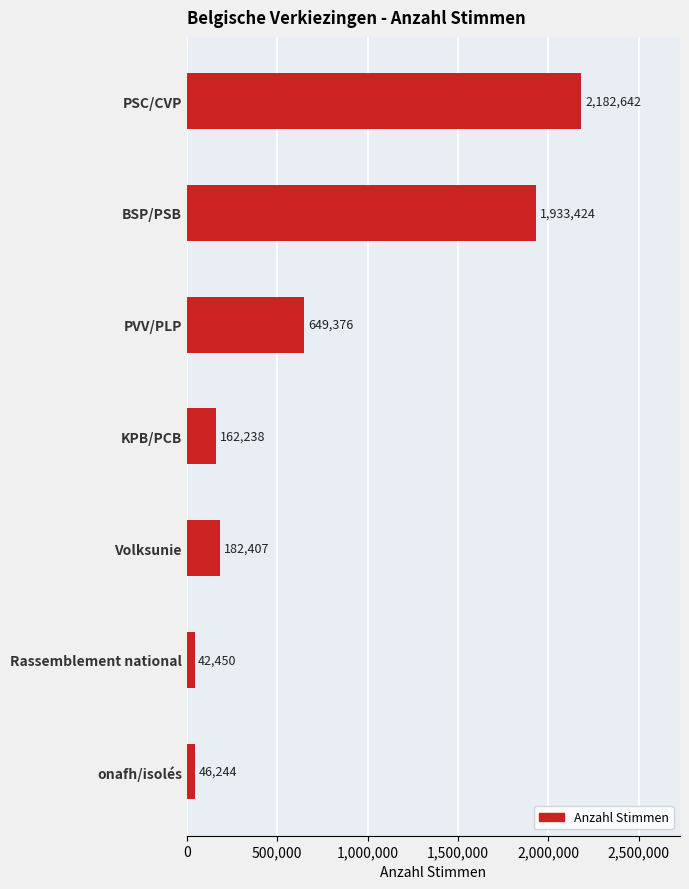

List the labels in order of value, smallest first.

Rassemblement national, onafh/isolés, KPB/PCB, Volksunie, PVV/PLP, BSP/PSB, PSC/CVP